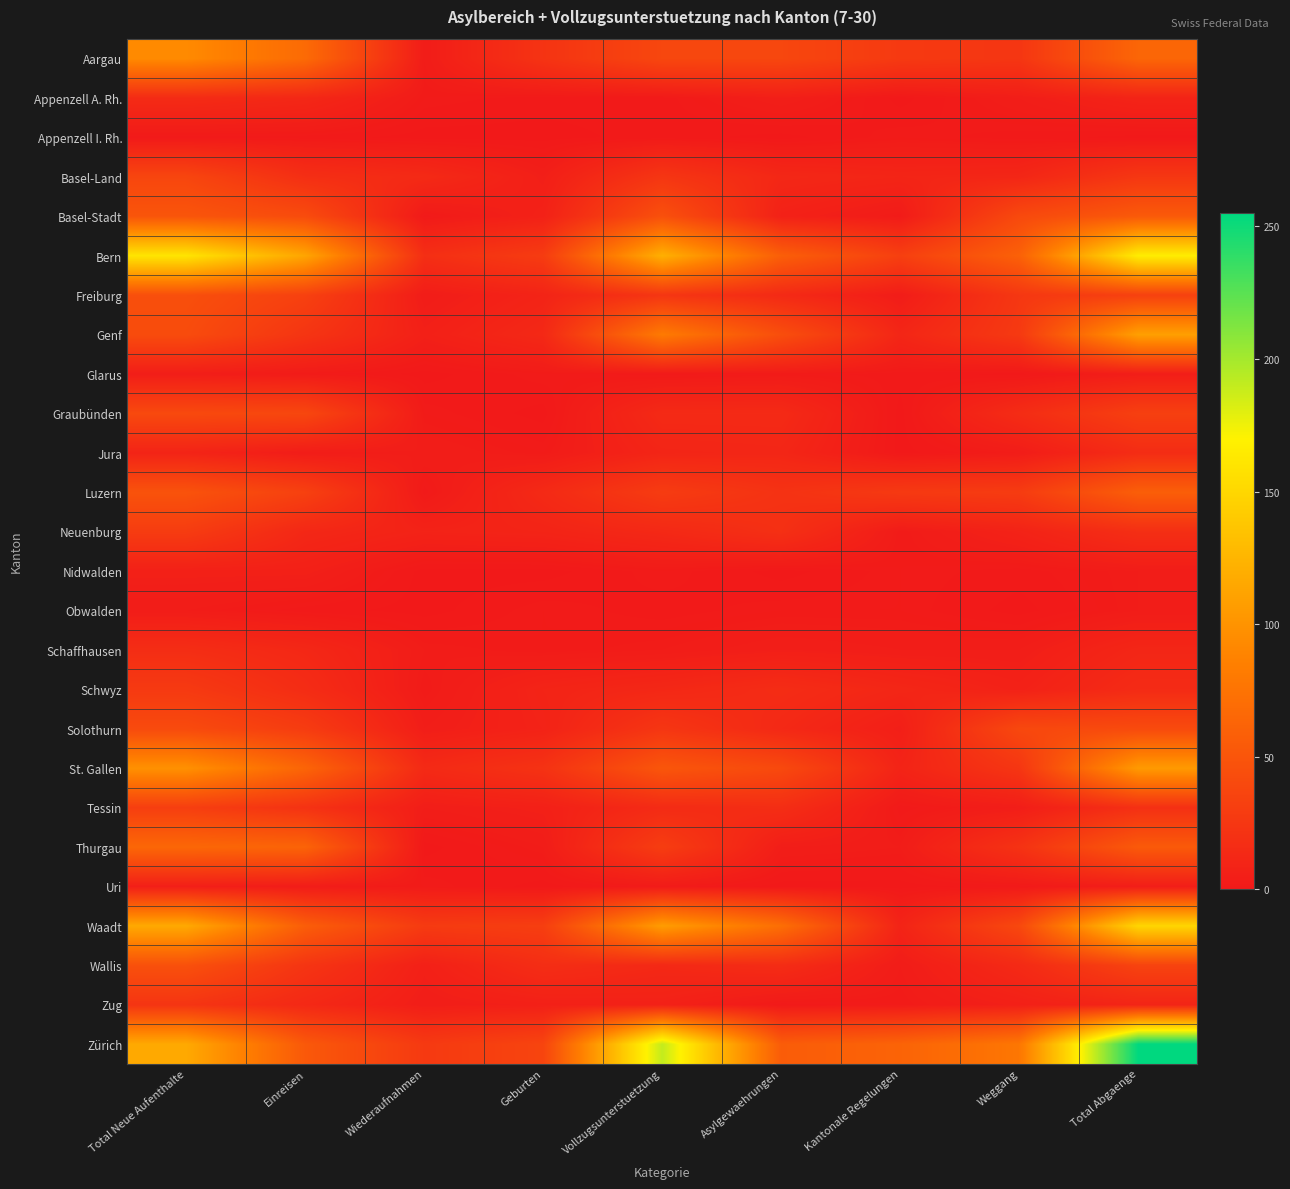

Reading right to left, what are all the values shown in this chart?

Aargau: Total Abgaenge=64	Weggang=24	Kantonale Regelungen=27	Asylgewaehrungen=38	Vollzugsunterstuetzung=38	Geburten=22	Wiederaufnahmen=3	Einreisen=68	Total Neue Aufenthalte=93
Appenzell A. Rh.: Total Abgaenge=9	Weggang=4	Kantonale Regelungen=0	Asylgewaehrungen=5	Vollzugsunterstuetzung=1	Geburten=1	Wiederaufnahmen=2	Einreisen=12	Total Neue Aufenthalte=15
Appenzell I. Rh.: Total Abgaenge=0	Weggang=1	Kantonale Regelungen=2	Asylgewaehrungen=0	Vollzugsunterstuetzung=1	Geburten=0	Wiederaufnahmen=0	Einreisen=1	Total Neue Aufenthalte=1
Basel-Land: Total Abgaenge=25	Weggang=11	Kantonale Regelungen=10	Asylgewaehrungen=12	Vollzugsunterstuetzung=24	Geburten=5	Wiederaufnahmen=14	Einreisen=18	Total Neue Aufenthalte=37
Basel-Stadt: Total Abgaenge=54	Weggang=40	Kantonale Regelungen=2	Asylgewaehrungen=7	Vollzugsunterstuetzung=46	Geburten=7	Wiederaufnahmen=1	Einreisen=42	Total Neue Aufenthalte=50
Bern: Total Abgaenge=166	Weggang=60	Kantonale Regelungen=32	Asylgewaehrungen=58	Vollzugsunterstuetzung=121	Geburten=29	Wiederaufnahmen=18	Einreisen=113	Total Neue Aufenthalte=160
Freiburg: Total Abgaenge=33	Weggang=25	Kantonale Regelungen=3	Asylgewaehrungen=14	Vollzugsunterstuetzung=24	Geburten=9	Wiederaufnahmen=3	Einreisen=33	Total Neue Aufenthalte=45
Genf: Total Abgaenge=109	Weggang=27	Kantonale Regelungen=11	Asylgewaehrungen=44	Vollzugsunterstuetzung=81	Geburten=13	Wiederaufnahmen=6	Einreisen=23	Total Neue Aufenthalte=42
Glarus: Total Abgaenge=4	Weggang=0	Kantonale Regelungen=1	Asylgewaehrungen=2	Vollzugsunterstuetzung=1	Geburten=2	Wiederaufnahmen=0	Einreisen=2	Total Neue Aufenthalte=4
Graubünden: Total Abgaenge=32	Weggang=16	Kantonale Regelungen=0	Asylgewaehrungen=14	Vollzugsunterstuetzung=14	Geburten=0	Wiederaufnahmen=2	Einreisen=38	Total Neue Aufenthalte=40
Jura: Total Abgaenge=16	Weggang=3	Kantonale Regelungen=0	Asylgewaehrungen=11	Vollzugsunterstuetzung=10	Geburten=2	Wiederaufnahmen=4	Einreisen=3	Total Neue Aufenthalte=9
Luzern: Total Abgaenge=58	Weggang=29	Kantonale Regelungen=27	Asylgewaehrungen=21	Vollzugsunterstuetzung=29	Geburten=14	Wiederaufnahmen=1	Einreisen=33	Total Neue Aufenthalte=48
Neuenburg: Total Abgaenge=18	Weggang=8	Kantonale Regelungen=2	Asylgewaehrungen=19	Vollzugsunterstuetzung=13	Geburten=9	Wiederaufnahmen=8	Einreisen=12	Total Neue Aufenthalte=29
Nidwalden: Total Abgaenge=3	Weggang=1	Kantonale Regelungen=2	Asylgewaehrungen=0	Vollzugsunterstuetzung=2	Geburten=0	Wiederaufnahmen=0	Einreisen=6	Total Neue Aufenthalte=6
Obwalden: Total Abgaenge=3	Weggang=0	Kantonale Regelungen=2	Asylgewaehrungen=2	Vollzugsunterstuetzung=1	Geburten=2	Wiederaufnahmen=0	Einreisen=1	Total Neue Aufenthalte=3
Schaffhausen: Total Abgaenge=11	Weggang=4	Kantonale Regelungen=4	Asylgewaehrungen=5	Vollzugsunterstuetzung=3	Geburten=2	Wiederaufnahmen=3	Einreisen=12	Total Neue Aufenthalte=17
Schwyz: Total Abgaenge=15	Weggang=7	Kantonale Regelungen=11	Asylgewaehrungen=16	Vollzugsunterstuetzung=12	Geburten=9	Wiederaufnahmen=2	Einreisen=16	Total Neue Aufenthalte=27
Solothurn: Total Abgaenge=41	Weggang=39	Kantonale Regelungen=5	Asylgewaehrungen=13	Vollzugsunterstuetzung=24	Geburten=8	Wiederaufnahmen=4	Einreisen=29	Total Neue Aufenthalte=41
St. Gallen: Total Abgaenge=105	Weggang=24	Kantonale Regelungen=9	Asylgewaehrungen=40	Vollzugsunterstuetzung=51	Geburten=21	Wiederaufnahmen=14	Einreisen=63	Total Neue Aufenthalte=98
Tessin: Total Abgaenge=19	Weggang=4	Kantonale Regelungen=1	Asylgewaehrungen=17	Vollzugsunterstuetzung=15	Geburten=6	Wiederaufnahmen=4	Einreisen=21	Total Neue Aufenthalte=31
Thurgau: Total Abgaenge=54	Weggang=21	Kantonale Regelungen=3	Asylgewaehrungen=4	Vollzugsunterstuetzung=30	Geburten=3	Wiederaufnahmen=0	Einreisen=62	Total Neue Aufenthalte=65
Uri: Total Abgaenge=4	Weggang=1	Kantonale Regelungen=0	Asylgewaehrungen=0	Vollzugsunterstuetzung=2	Geburten=0	Wiederaufnahmen=2	Einreisen=3	Total Neue Aufenthalte=5
Waadt: Total Abgaenge=149	Weggang=39	Kantonale Regelungen=9	Asylgewaehrungen=71	Vollzugsunterstuetzung=107	Geburten=31	Wiederaufnahmen=28	Einreisen=57	Total Neue Aufenthalte=116
Wallis: Total Abgaenge=35	Weggang=14	Kantonale Regelungen=3	Asylgewaehrungen=16	Vollzugsunterstuetzung=13	Geburten=17	Wiederaufnahmen=6	Einreisen=23	Total Neue Aufenthalte=46
Zug: Total Abgaenge=10	Weggang=6	Kantonale Regelungen=2	Asylgewaehrungen=1	Vollzugsunterstuetzung=7	Geburten=6	Wiederaufnahmen=4	Einreisen=13	Total Neue Aufenthalte=23
Zürich: Total Abgaenge=255	Weggang=78	Kantonale Regelungen=62	Asylgewaehrungen=56	Vollzugsunterstuetzung=190	Geburten=36	Wiederaufnahmen=27	Einreisen=53	Total Neue Aufenthalte=116